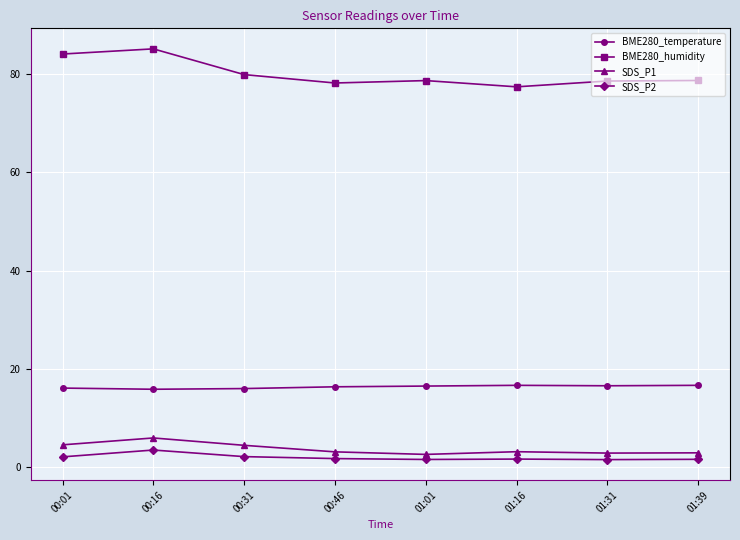

The value of BME280_temperature at 00:16 is 15.8. True or false?

True